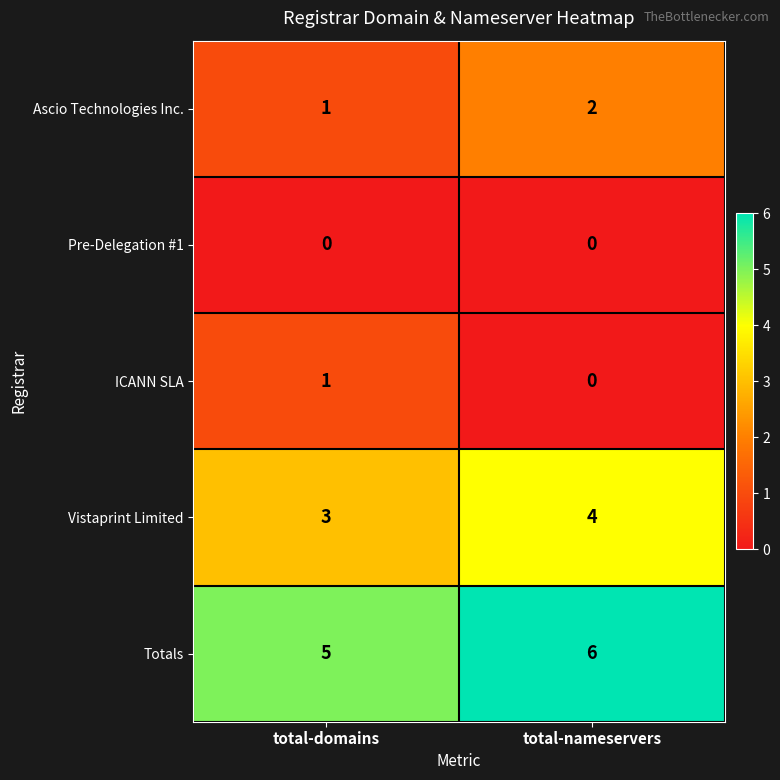

True or false: Vistaprint Limited has a value of 4 at total-nameservers.

True